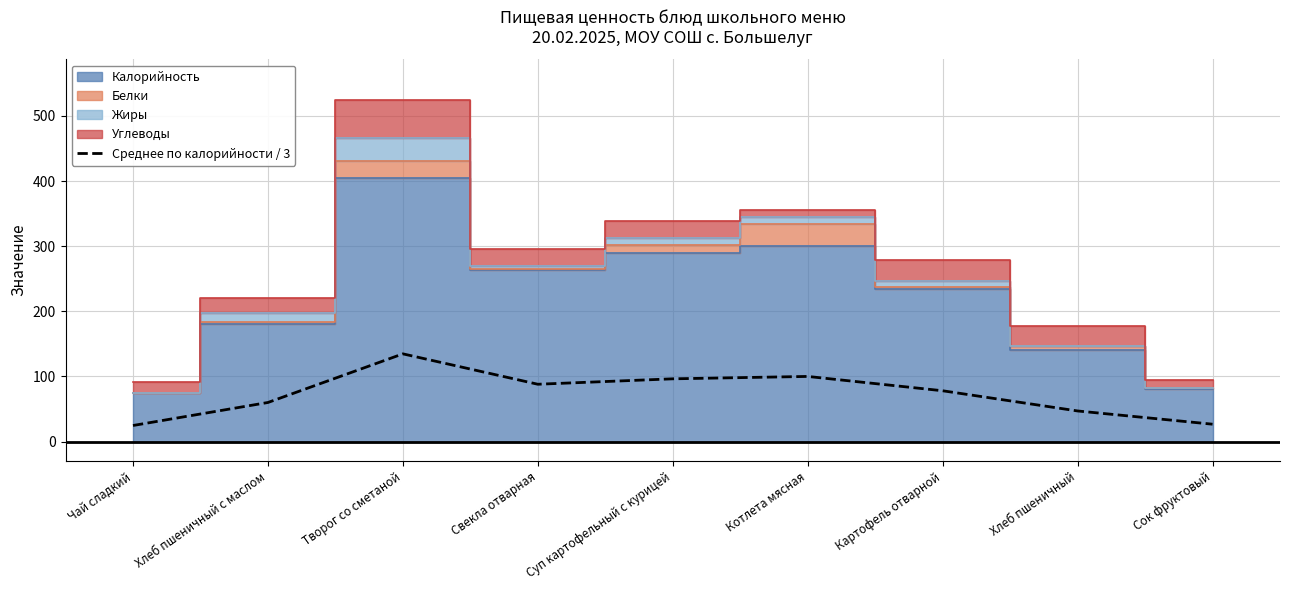

What is the approximate value at Котлета мясная?

100.0